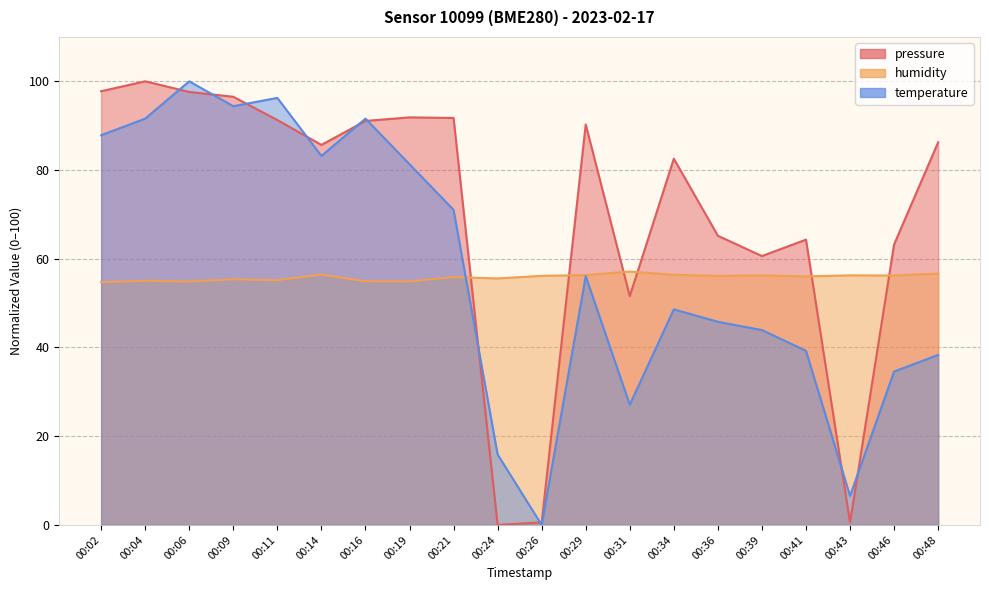

Is it true that humidity equals 91.4 at 00:21?

False